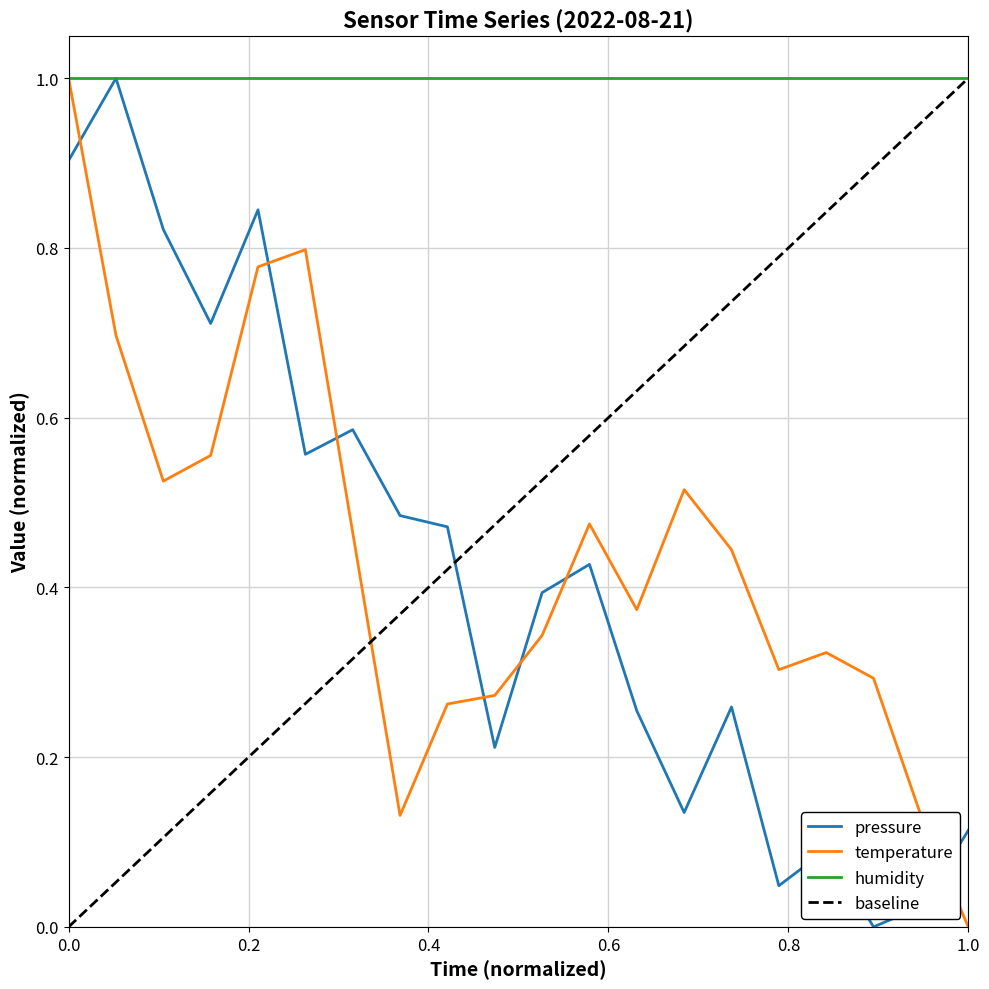

How many intersections are there between temperature and pressure?

7